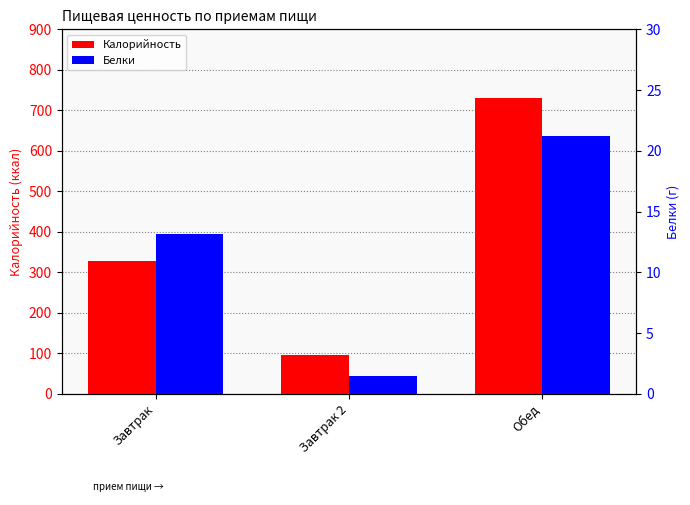

Reading left to right, transcribe all the data shown in this chart.

Калорийность: 327.9	96.0	731.6
Белки: 13.1	1.5	21.2